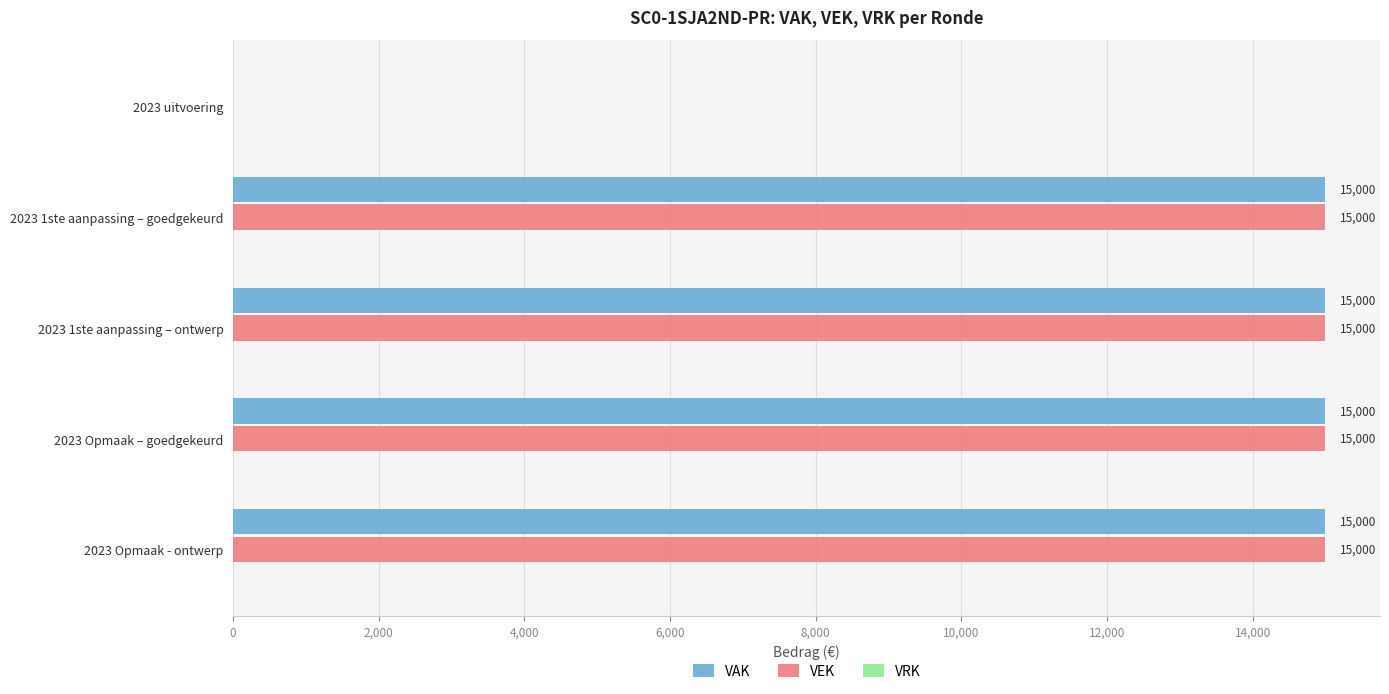

At which label is VEK closest to 7500?

2023 uitvoering